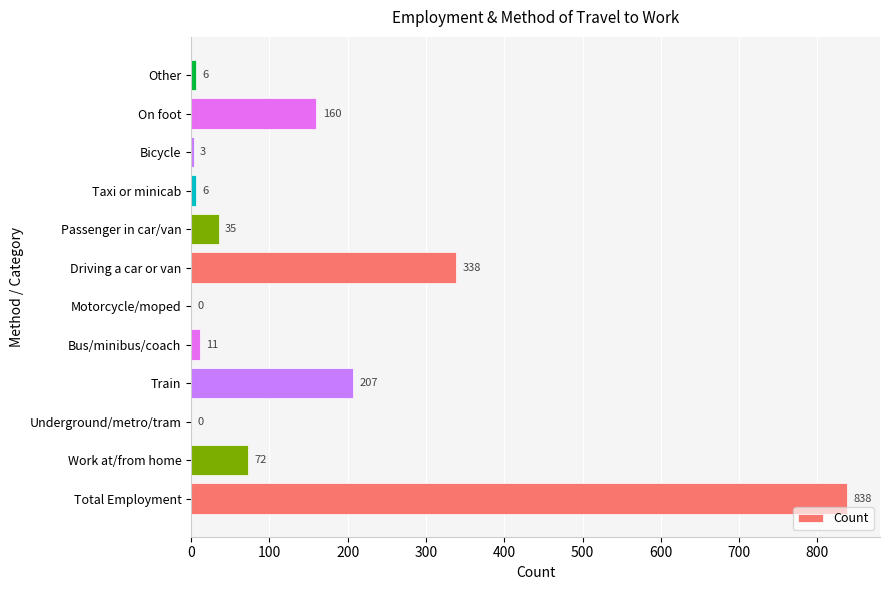

Reading top to bottom, transcribe all the data shown in this chart.

Other=6	On foot=160	Bicycle=3	Taxi or minicab=6	Passenger in car/van=35	Driving a car or van=338	Motorcycle/moped=0	Bus/minibus/coach=11	Train=207	Underground/metro/tram=0	Work at/from home=72	Total Employment=838